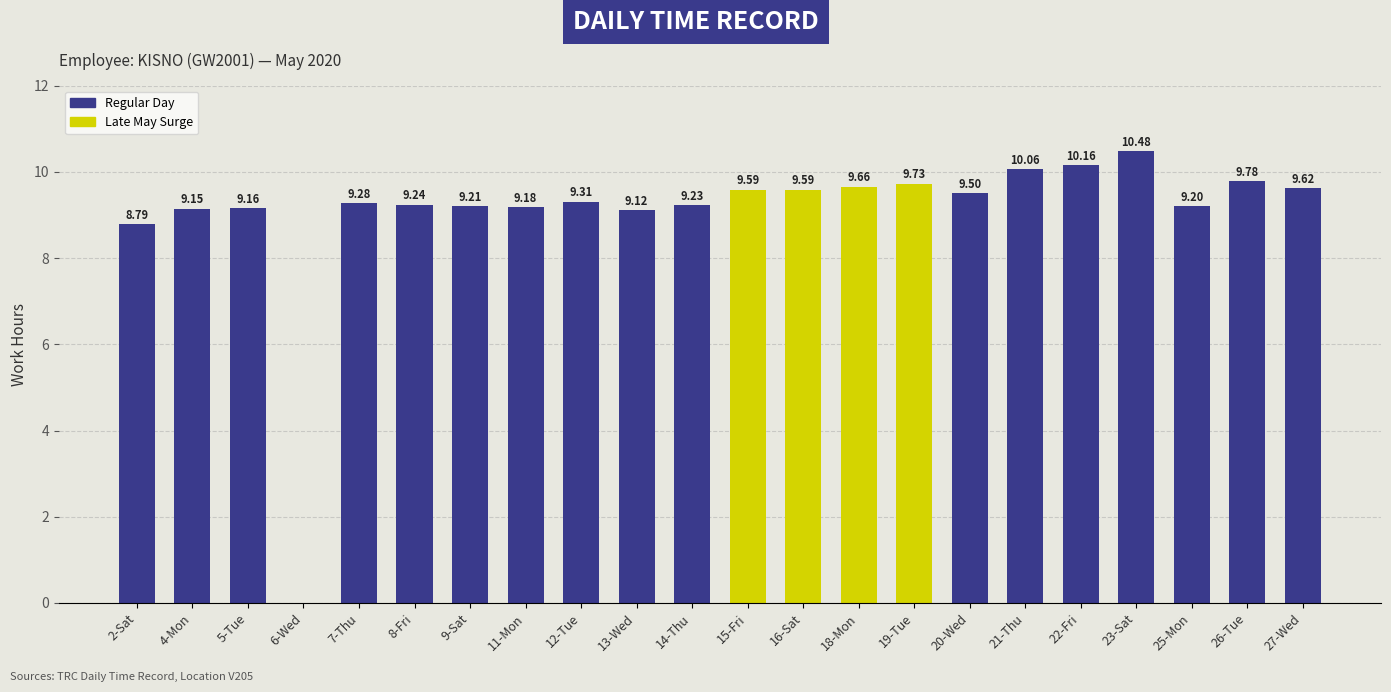

What is the greatest value displayed?

10.5